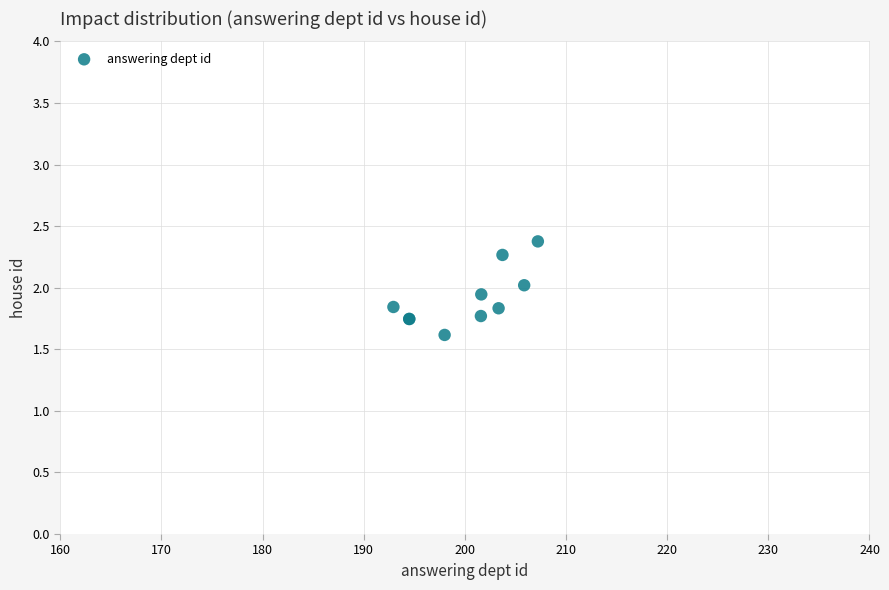

What Y value in the scatter plot is closest to 1?

1.6